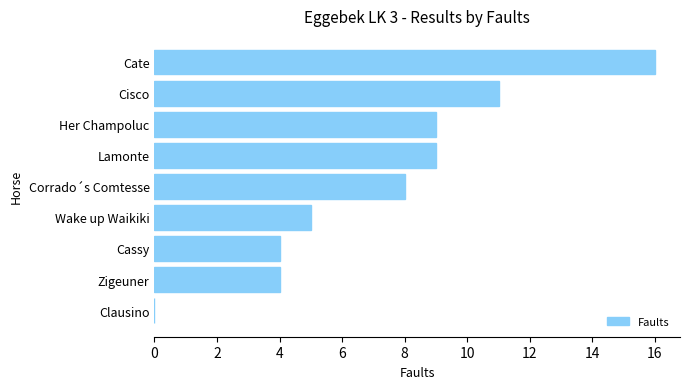

What is the sum of all values?

66